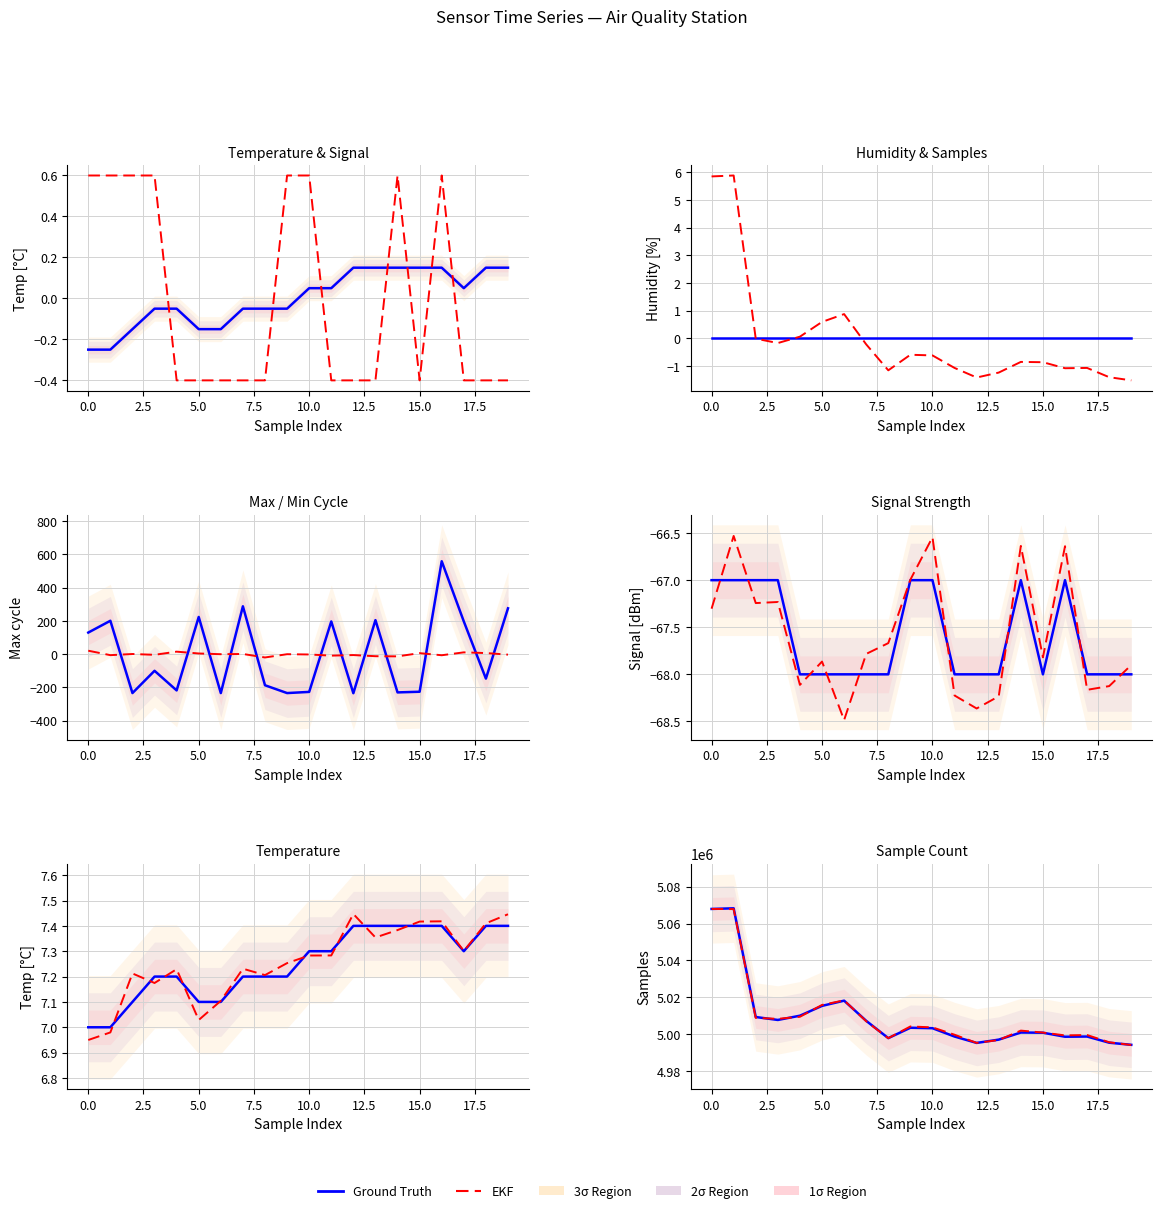

What is the maximum value for Samples?

5.9